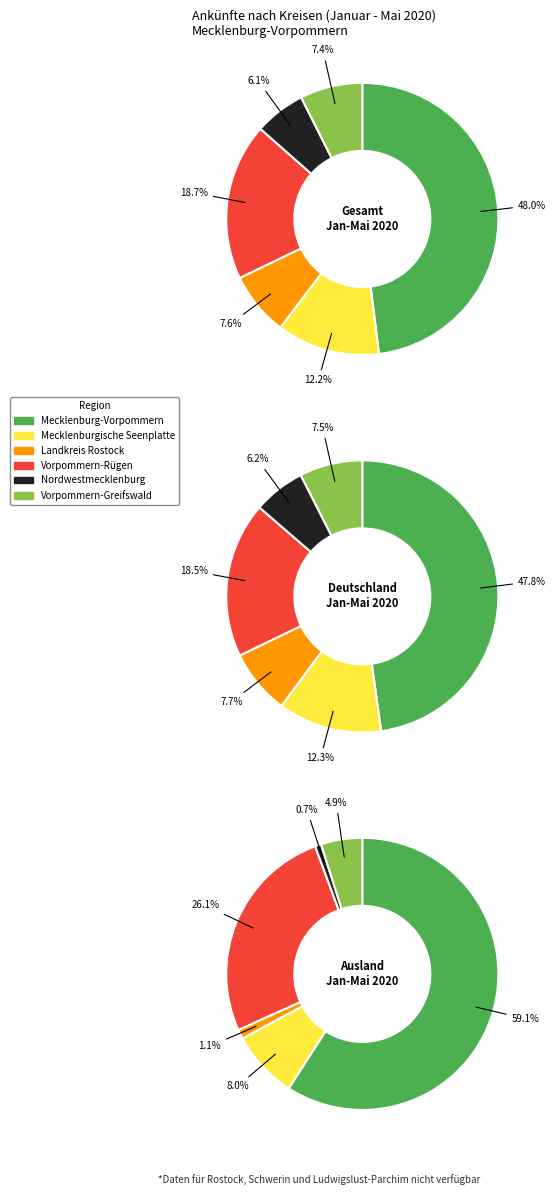

How many segments does this pie chart have?

6